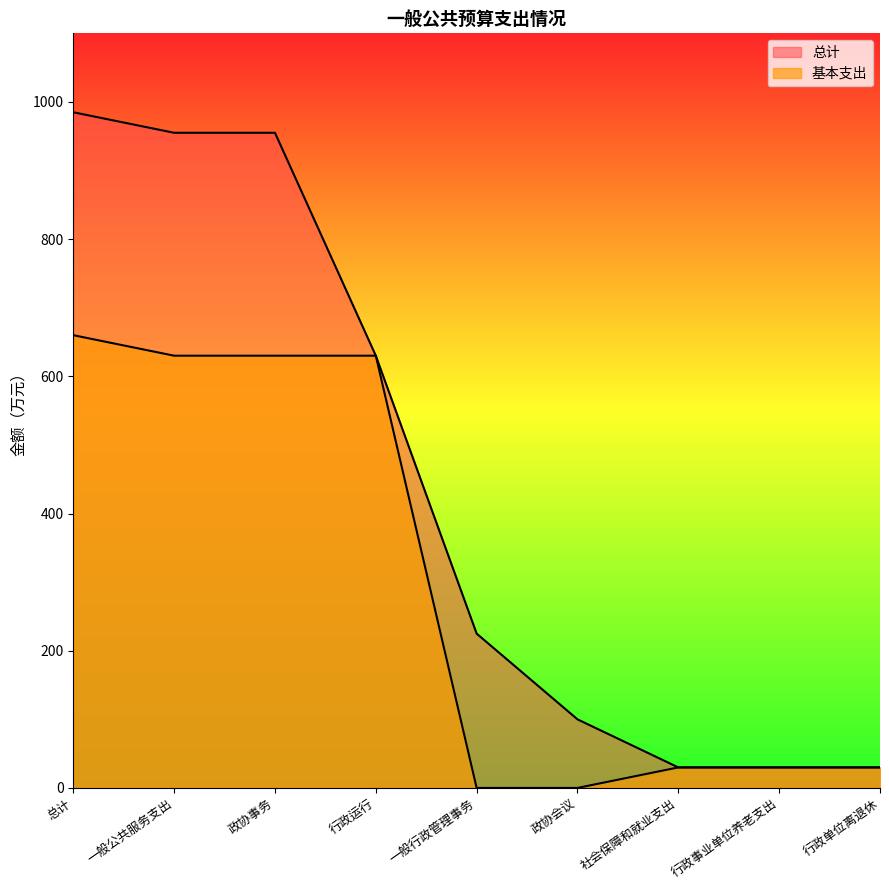

What is the label of the 2nd point from the left?

一般公共服务支出